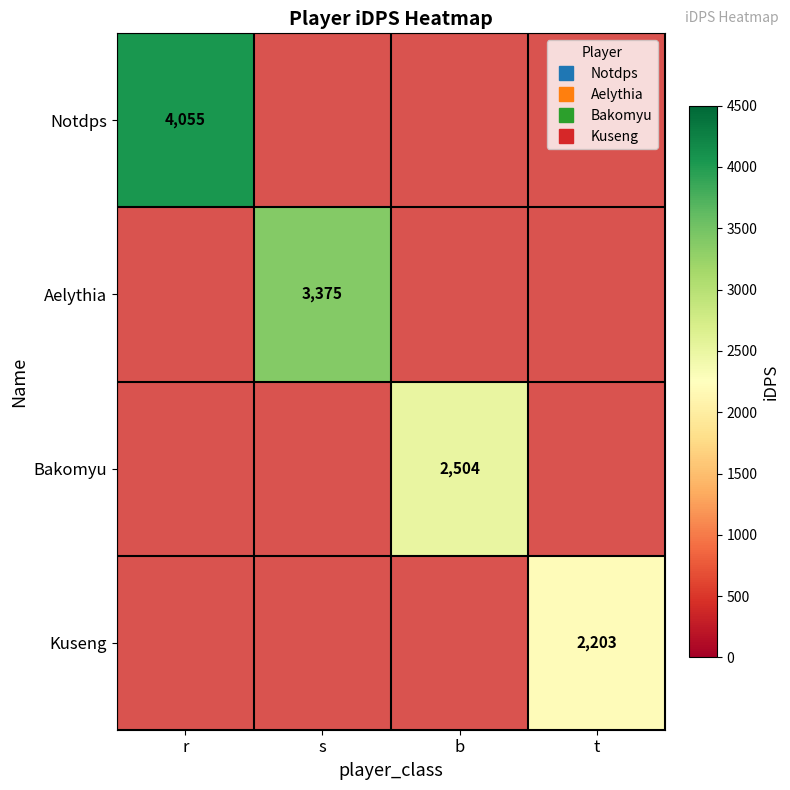

How many data points does each series have?

4